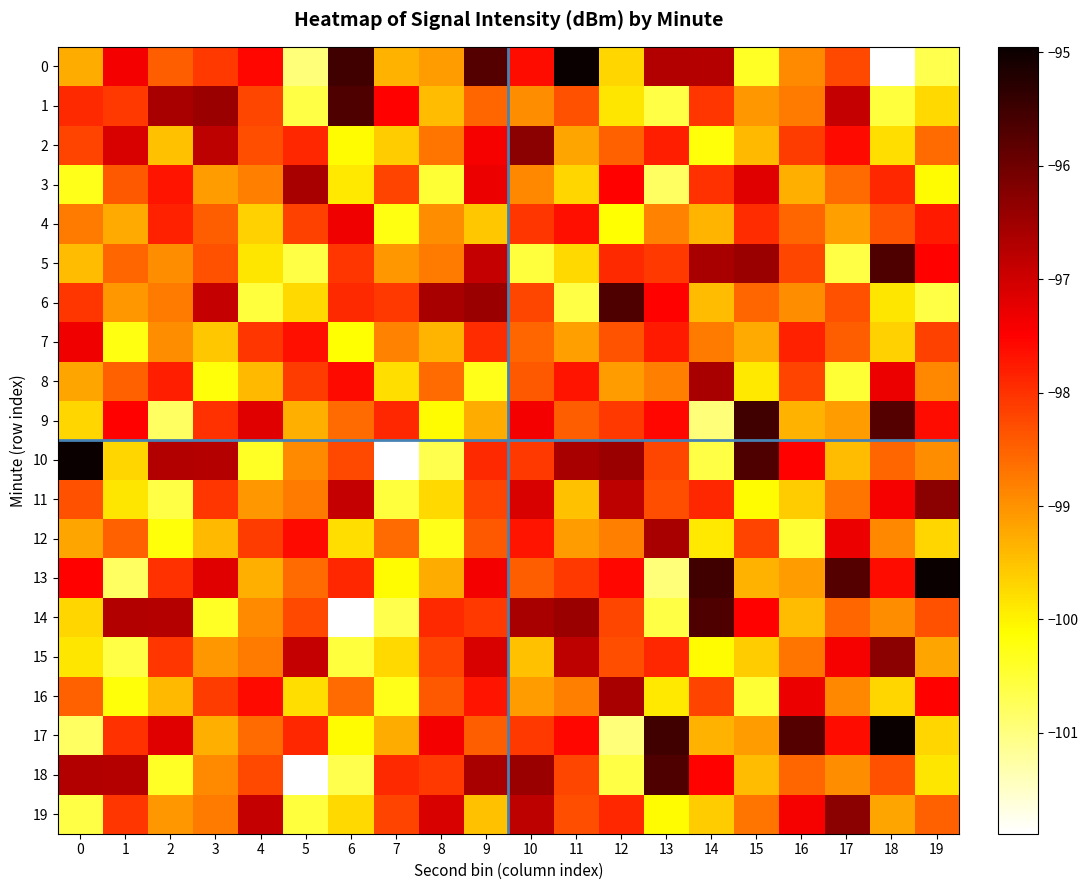

What is the maximum value shown in the chart?

-95.0